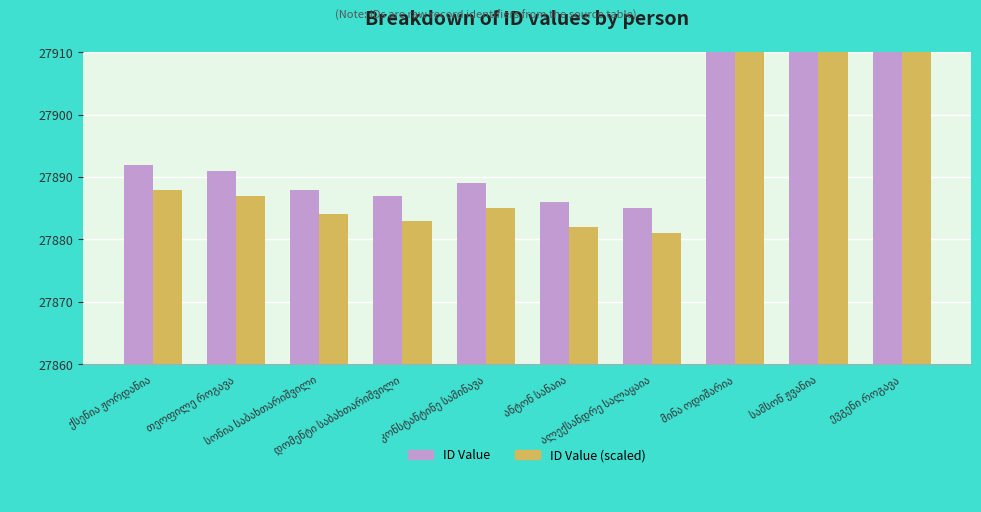

Reading right to left, list all the values displayed in this chart.

ID Value: ევგენი როგავა=27975	სამსონ ჟვანია=27976	მინა ოდიშარია=27977	ალექსანდრე სალაყაია=27885	ანტონ სანაია=27886	კონსტანტინე სამინავა=27889	დომენტი საბახთარიშვილი=27887	სონია საბახთარიშვილი=27888	თეოფილე როგავა=27891	ქსენია ჟორდანია=27892
ID Value (scaled): ევგენი როგავა=27971	სამსონ ჟვანია=27972	მინა ოდიშარია=27973	ალექსანდრე სალაყაია=27881	ანტონ სანაია=27882	კონსტანტინე სამინავა=27885	დომენტი საბახთარიშვილი=27883	სონია საბახთარიშვილი=27884	თეოფილე როგავა=27887	ქსენია ჟორდანია=27888